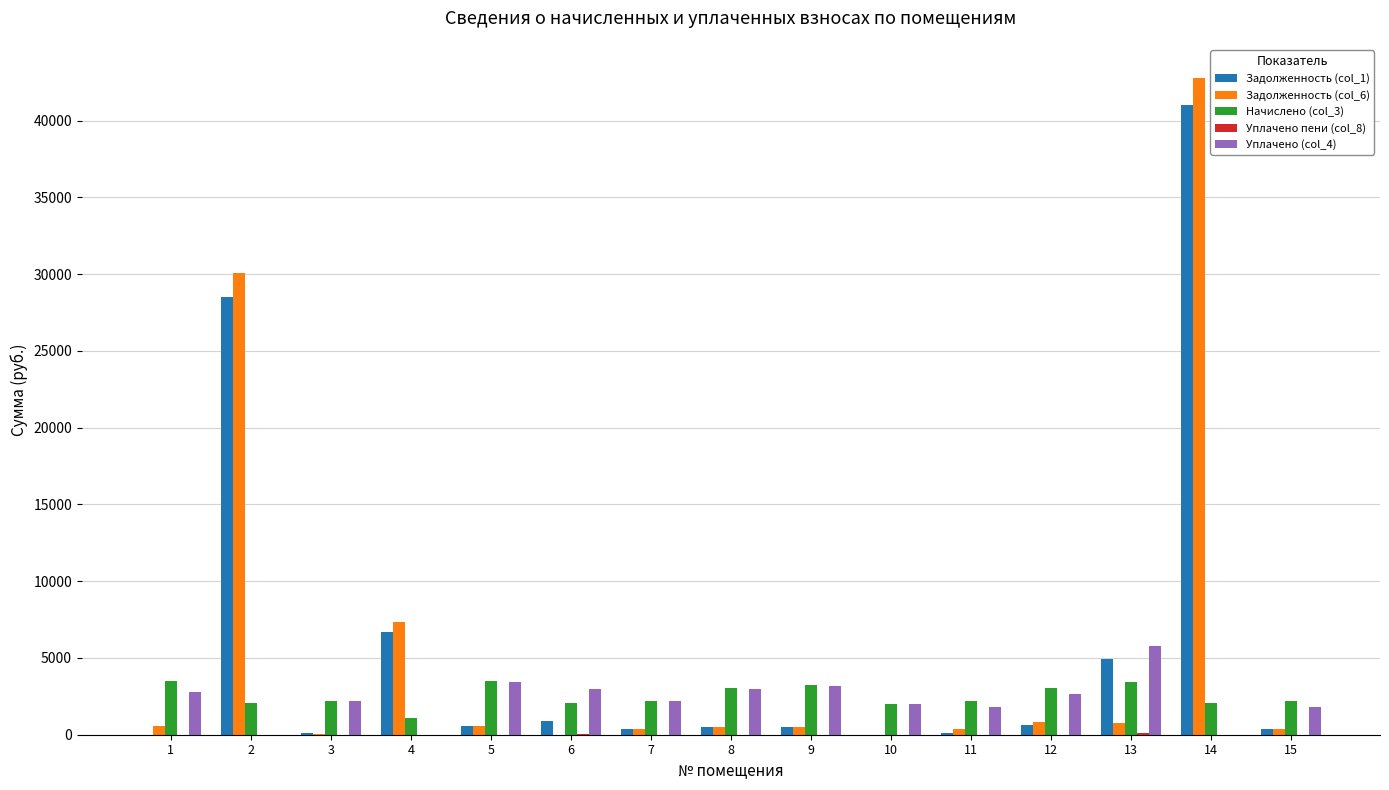

At which category is the sum across all series the highest?

14